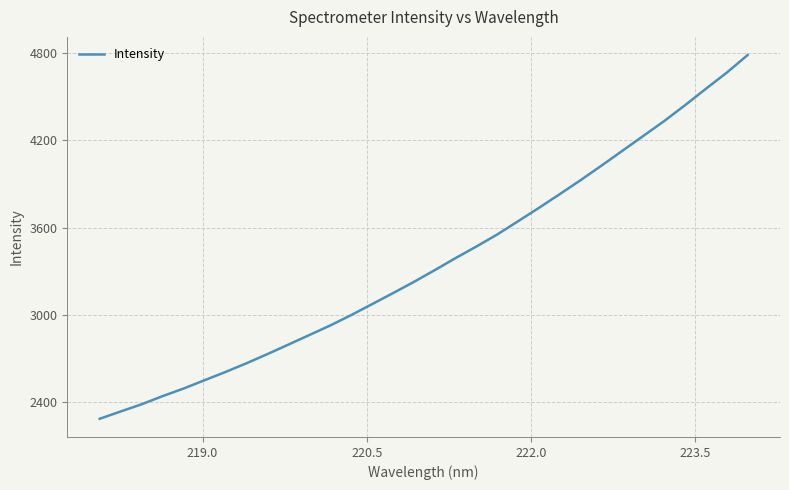

What is the difference between the maximum and minimum values?

2499.7